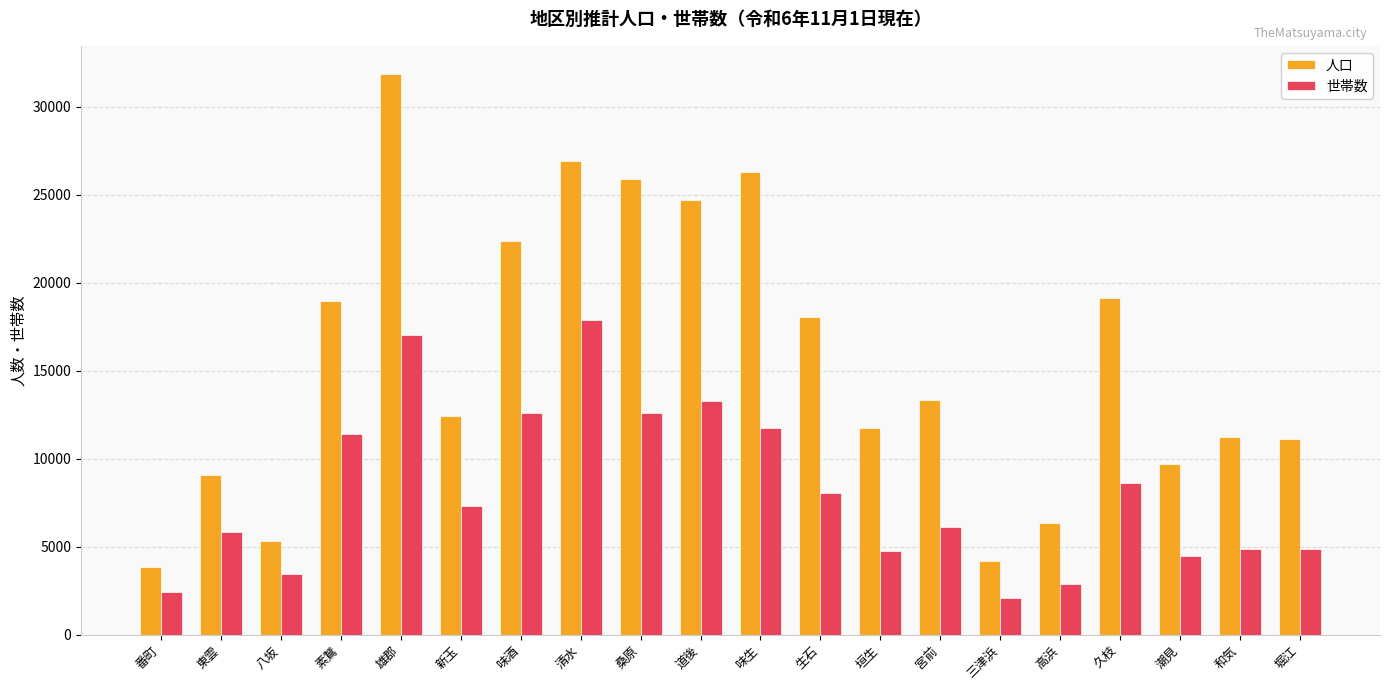

What is the approximate value of 人口 at 堀江?

11125